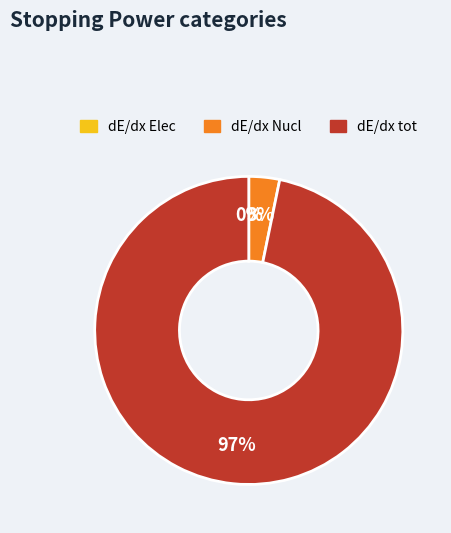

To the nearest percent, what is the average slice percentage?

33%